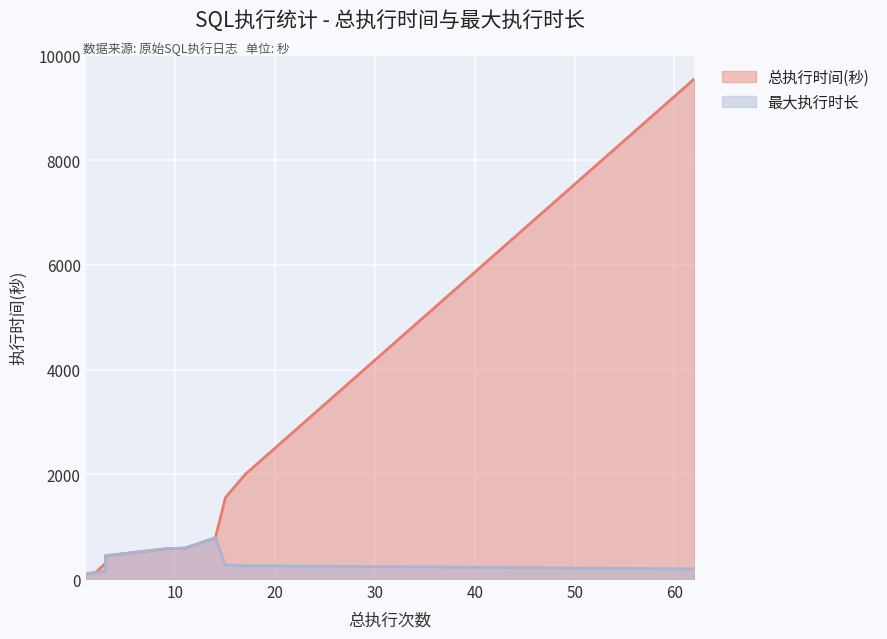

Where does the 最大执行时长 series first go above 255?

3